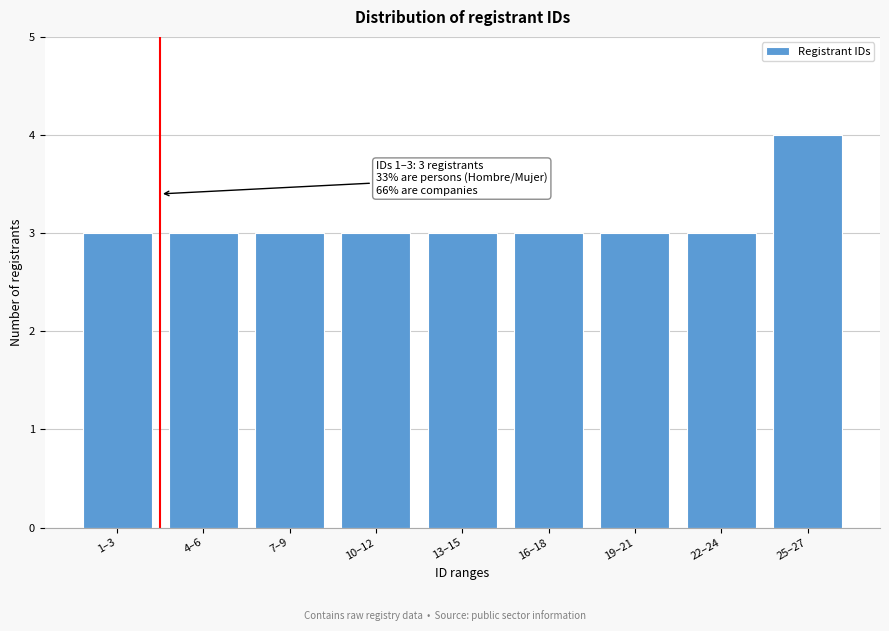

Reading right to left, extract all data points from this chart.

25–27=4	22–24=3	19–21=3	16–18=3	13–15=3	10–12=3	7–9=3	4–6=3	1–3=3